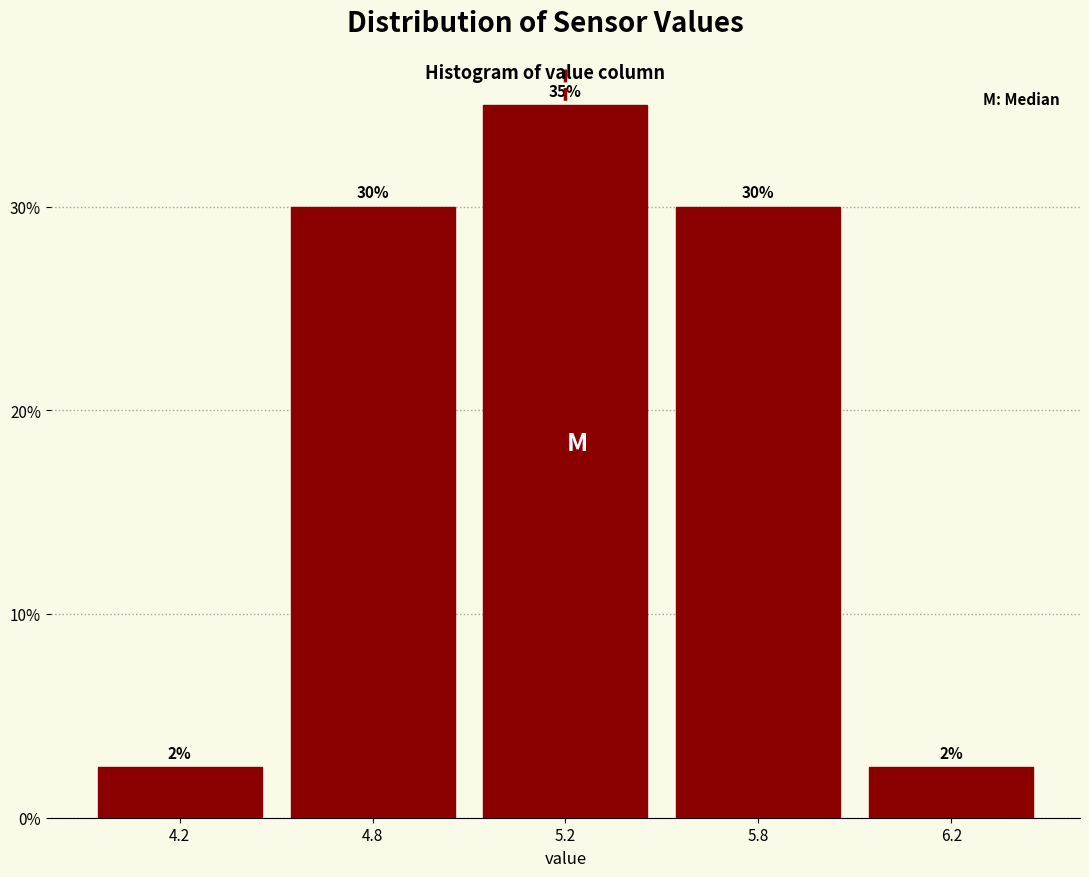

Which category has the highest value across all series?

5.2